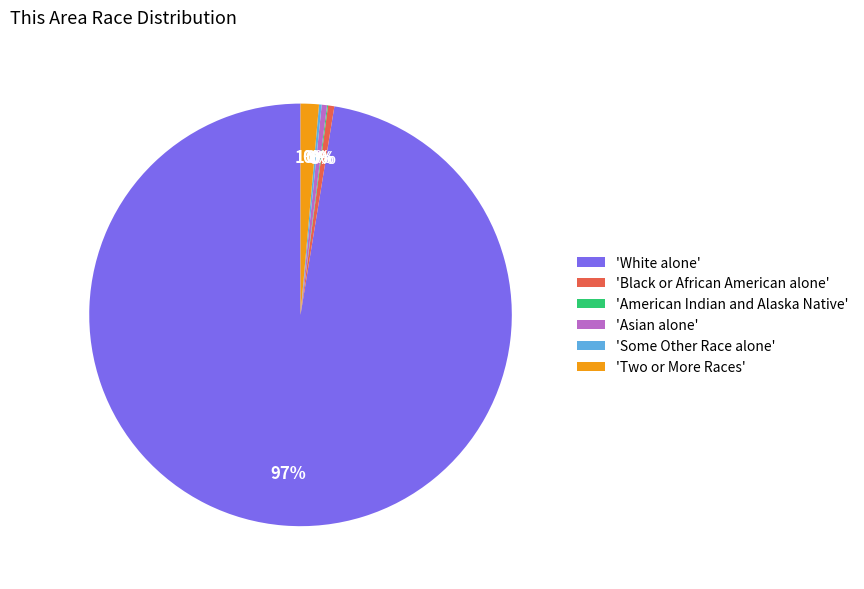

To the nearest percent, what is the difference between the 'Two or More Races' and 'Asian alone' slice percentages?

1%